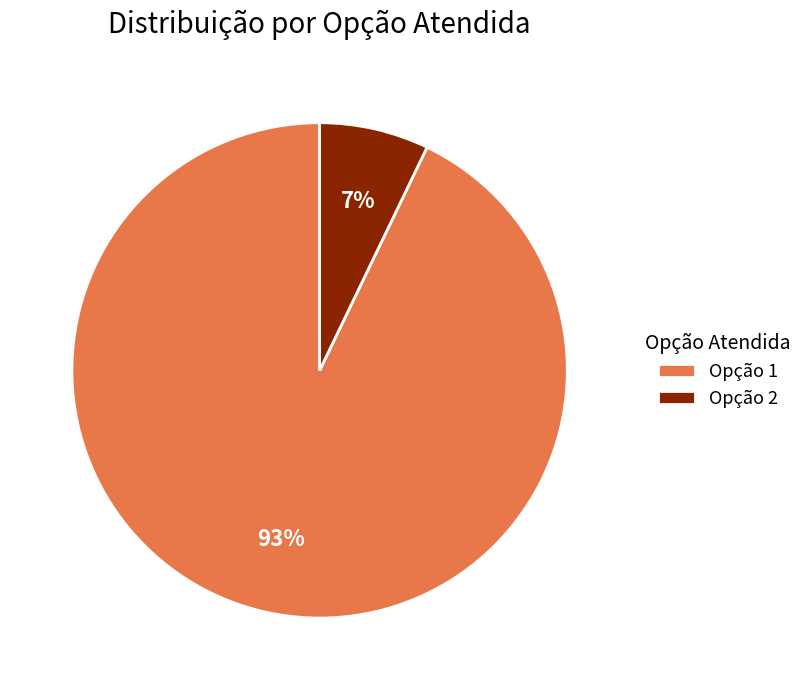

Is the sum of Opção 1 and Opção 2 greater than half?

Yes